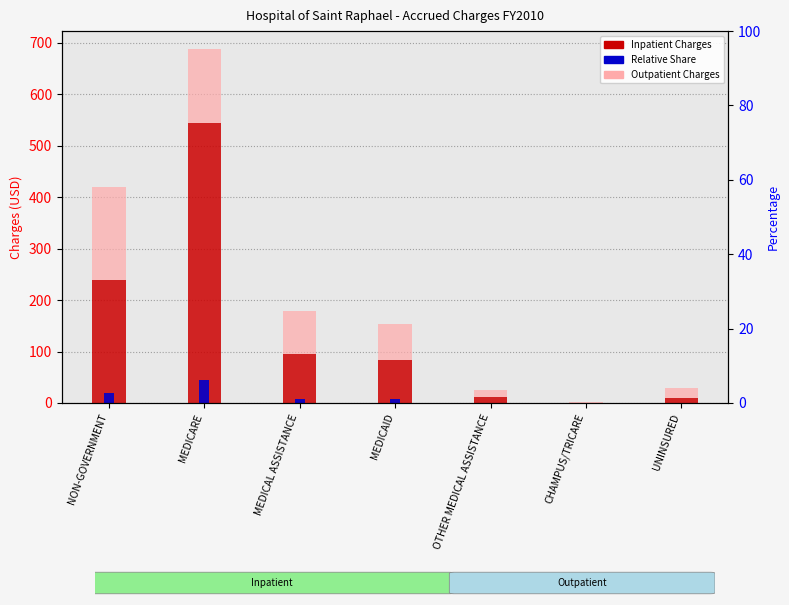

At MEDICAID, list the series in order from smallest to largest.

Relative Share, Outpatient Charges, Inpatient Charges